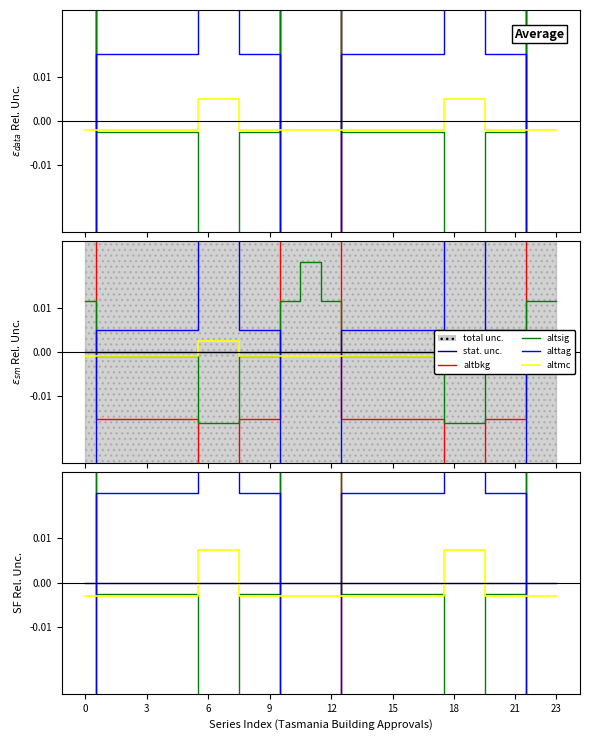

How many data points does each series have?

24